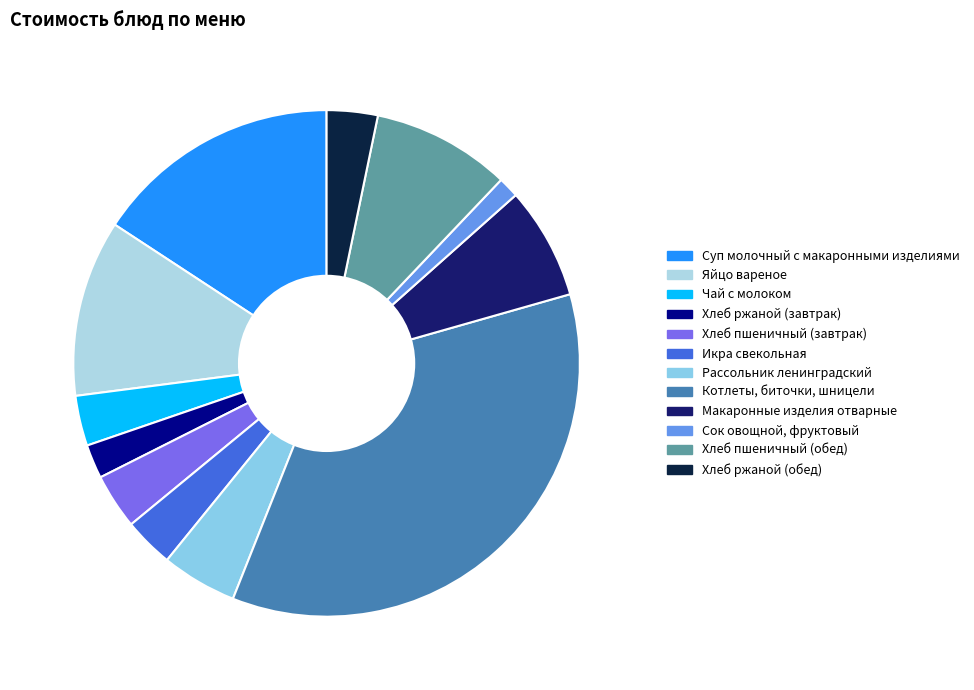

Do Хлеб ржаной (обед) and Котлеты, биточки, шницели together represent more than half of the pie?

No